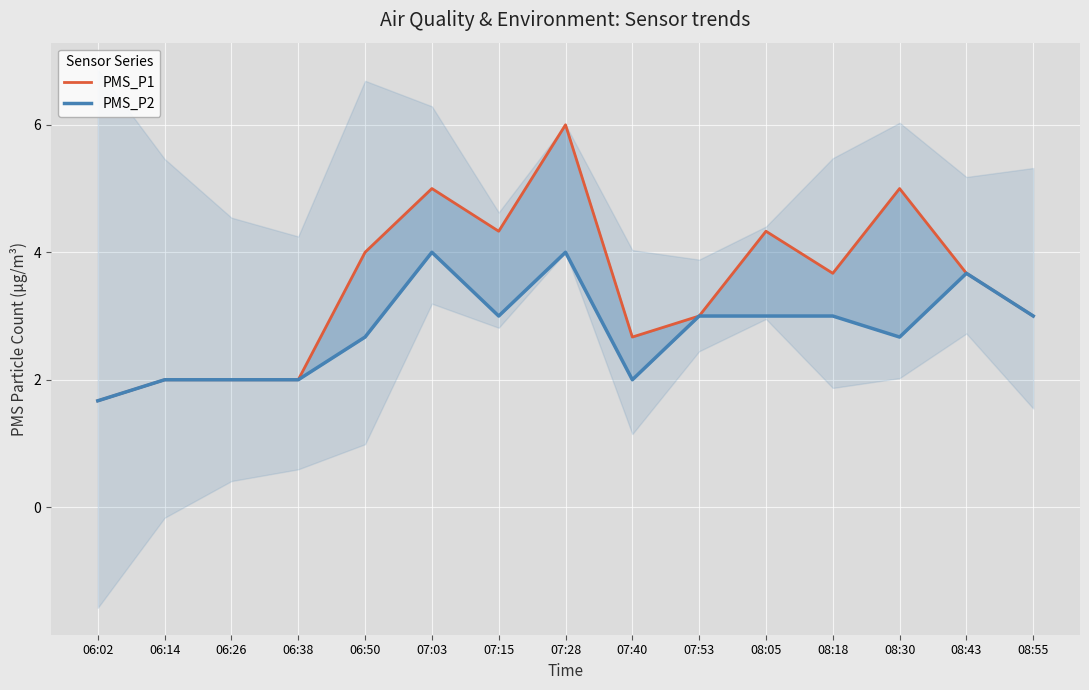

True or false: PMS_P2 has more than 0 interior local peaks.

True